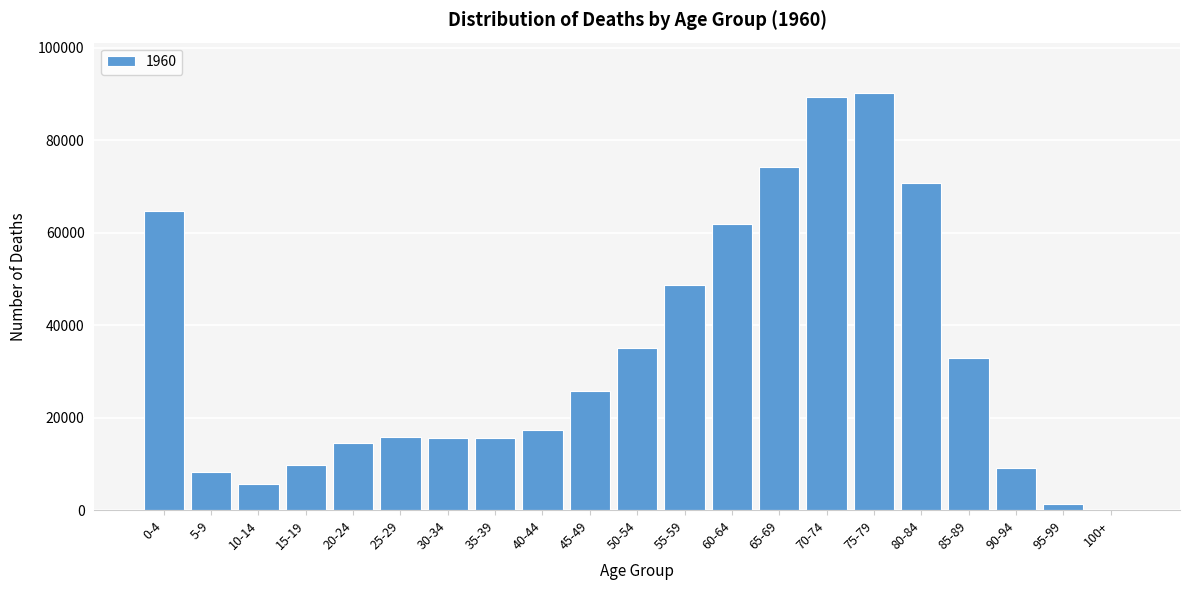

What is the maximum value shown in the chart?

90324